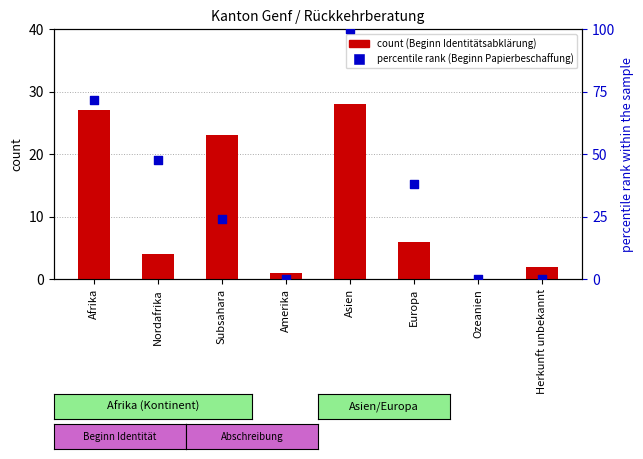

Is the value of Beginn Papierbeschaffung at Asien greater than the value of Beginn Identitaetsabklaerung at Asien?

Yes